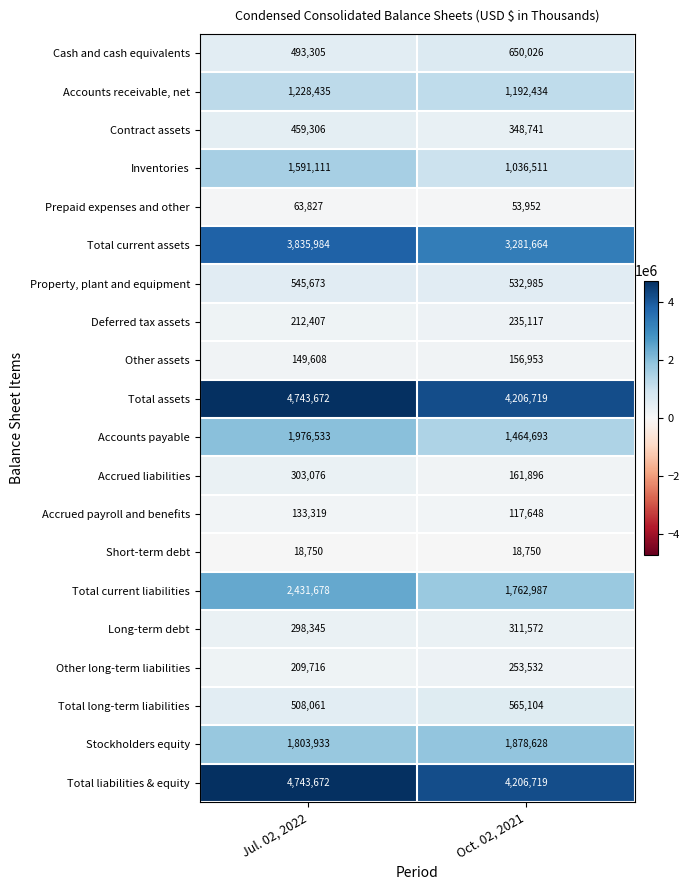

What is the greatest value displayed?

4743672